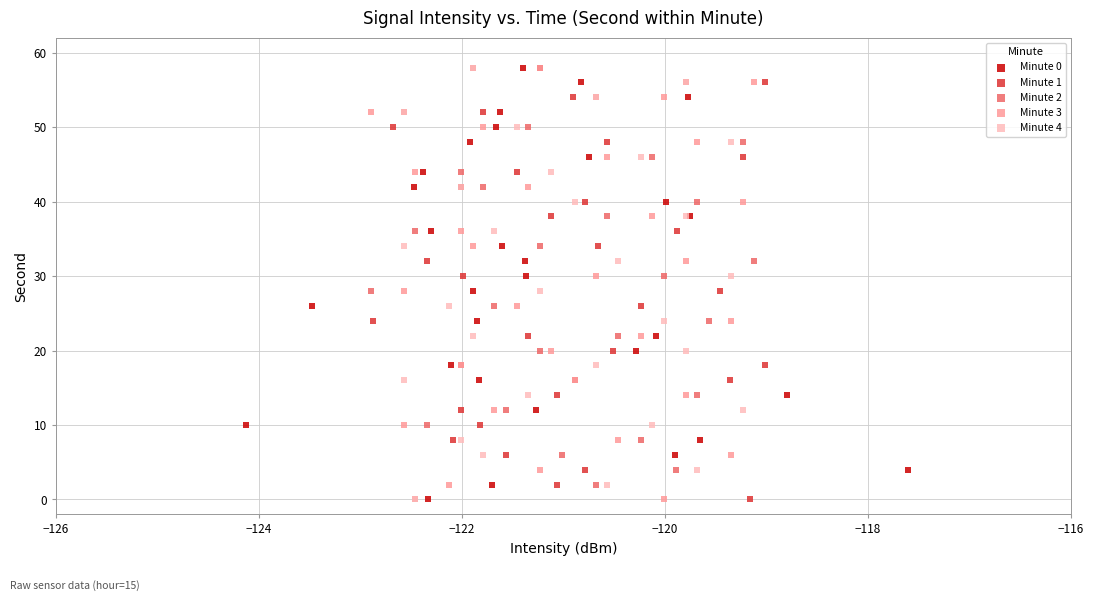

What are all the series names shown in the legend?

Minute 0, Minute 1, Minute 2, Minute 3, Minute 4